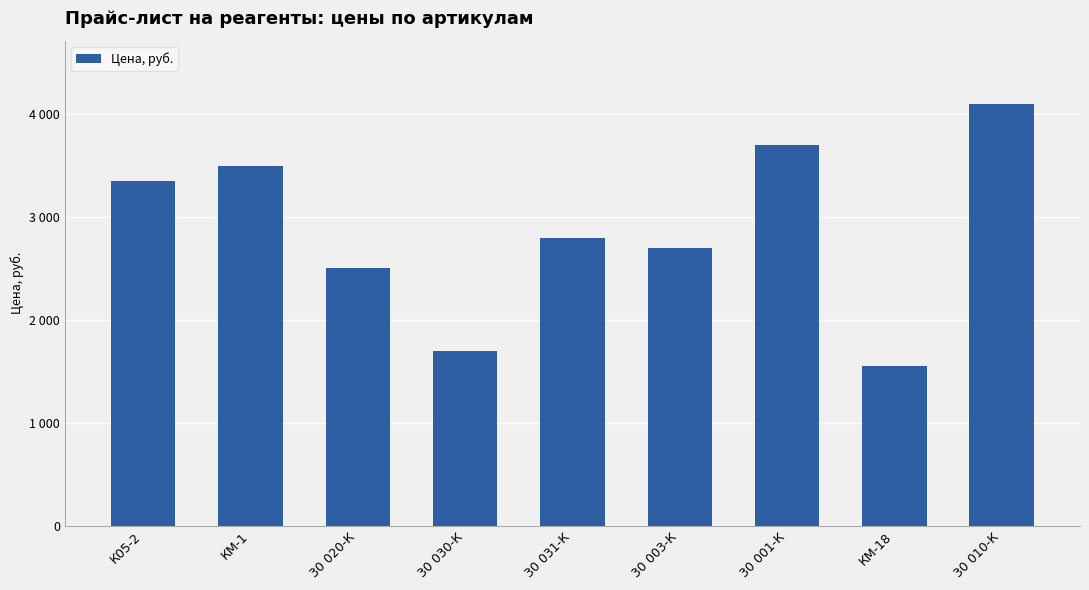

Between 30 010-К and 30 001-К, which is larger?

30 010-К